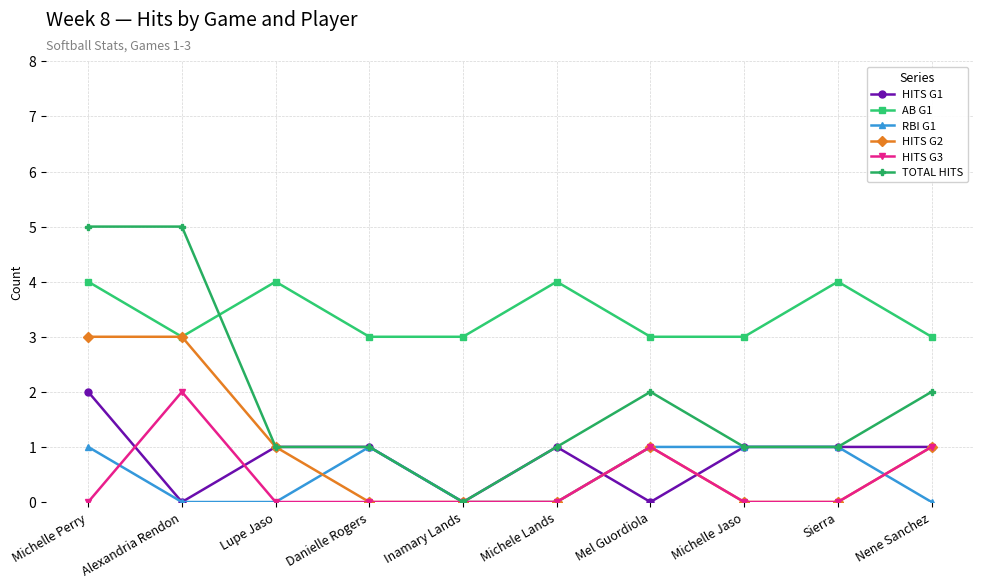

What is the total value across all series at Michelle Jaso?

6